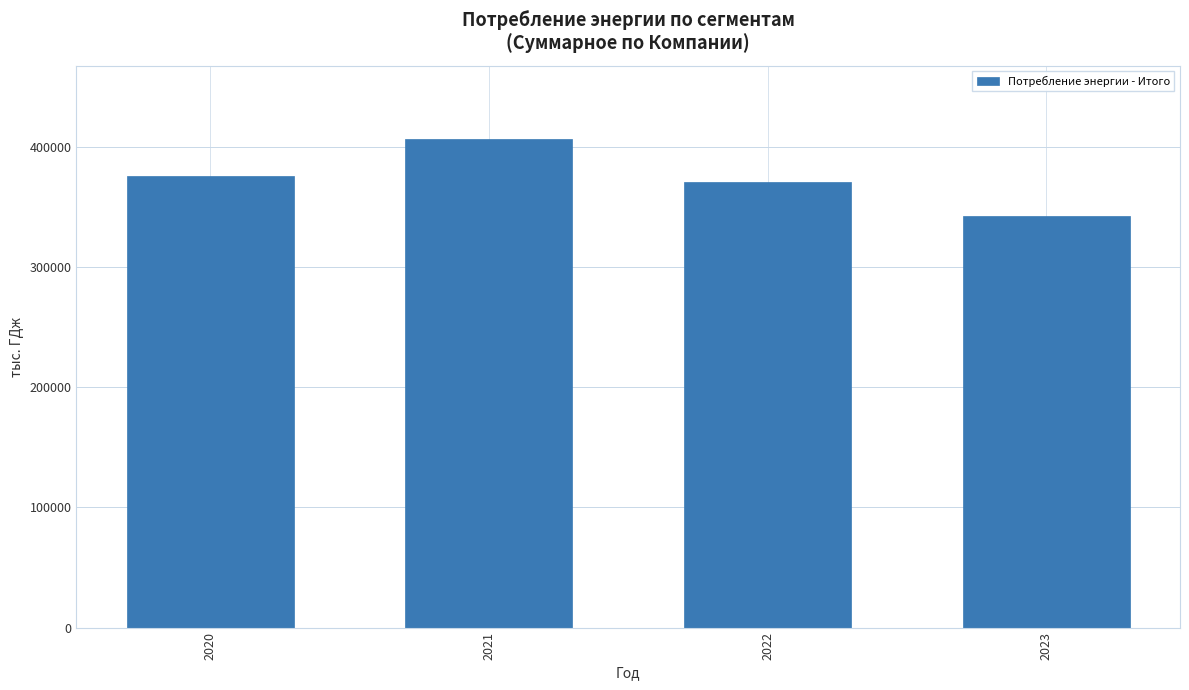

How many categories are shown in the chart?

4